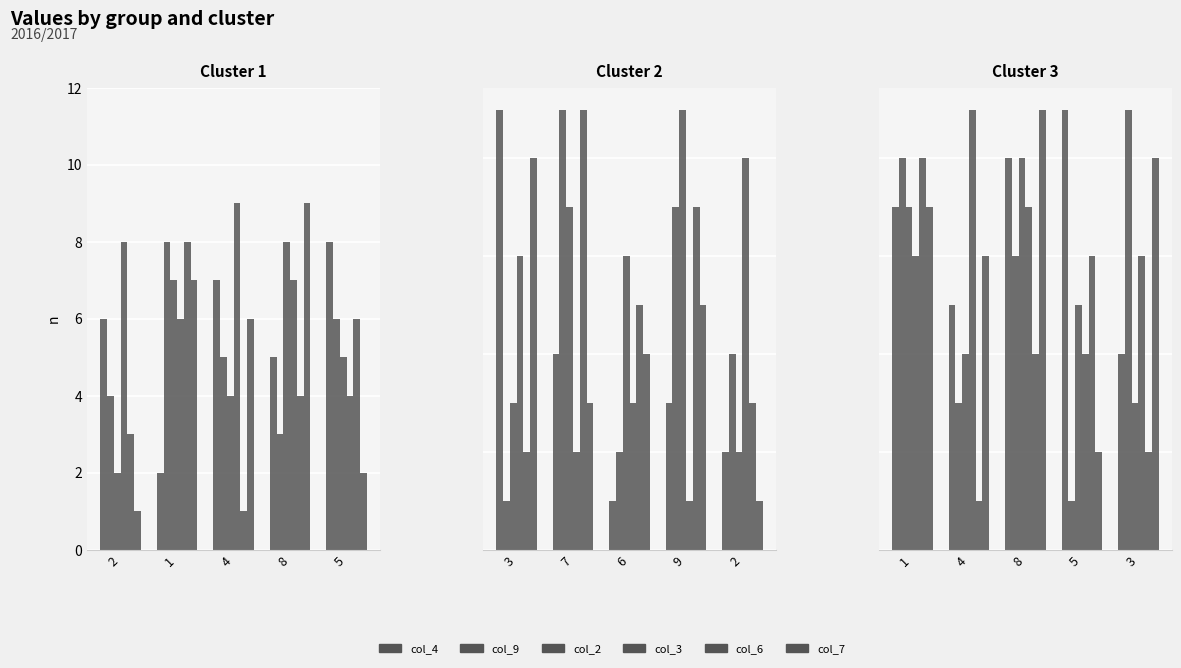

Which series has the widest spread of values?

col_9